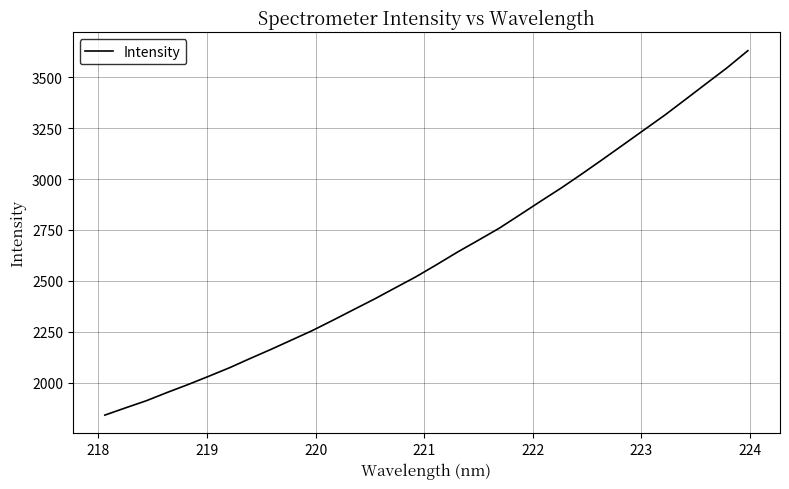

How many lines are shown in the chart?

1